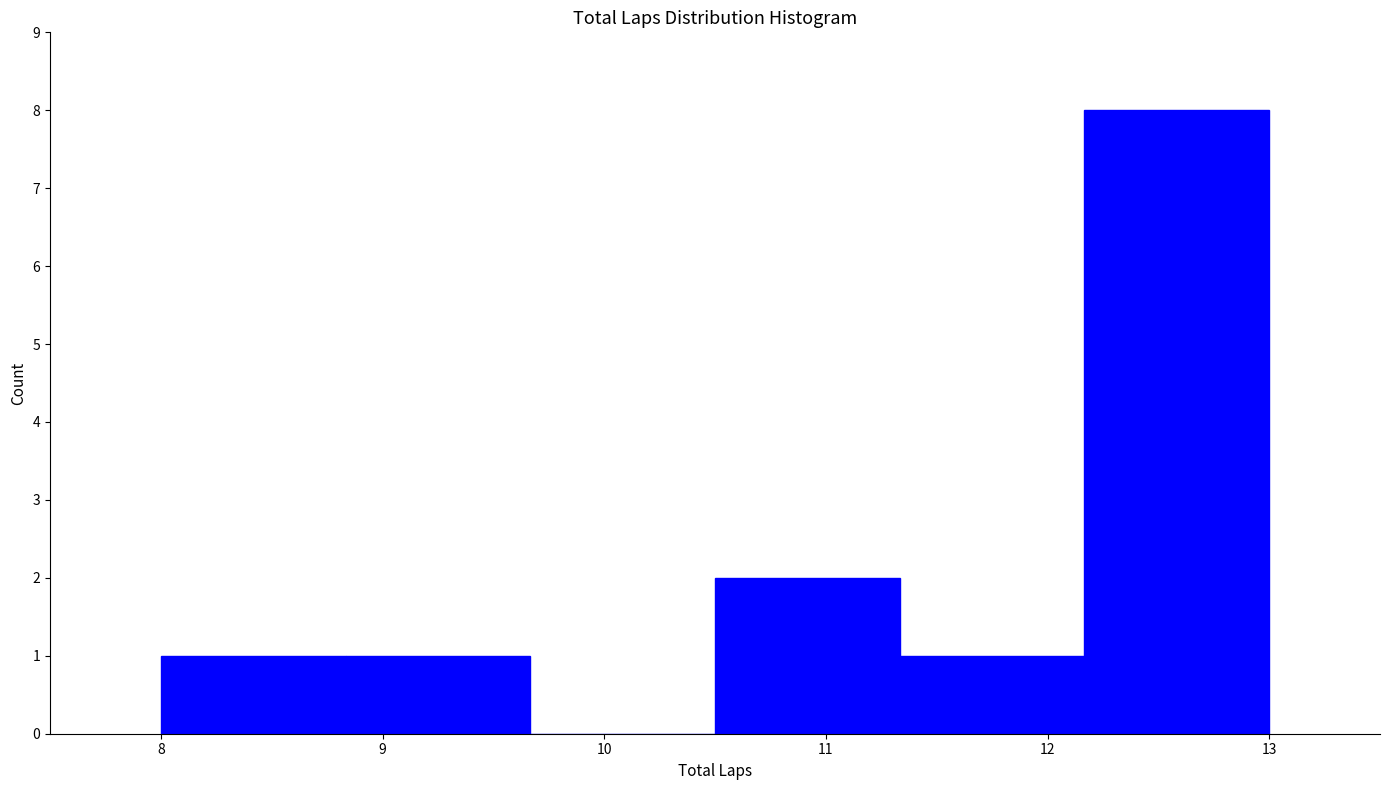

What is the height of the bar covering 12.2 to 13.0 on the x-axis? Neither the bar edges nor the heights are printed on the chart, so give them approximately, as read against the axes.

8